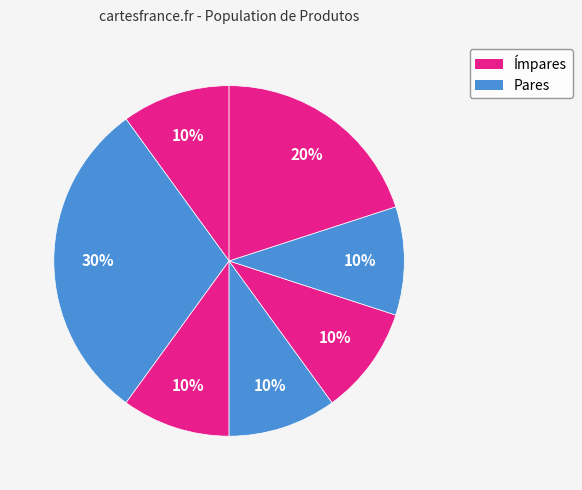

Count the number of slices in the pie.

7